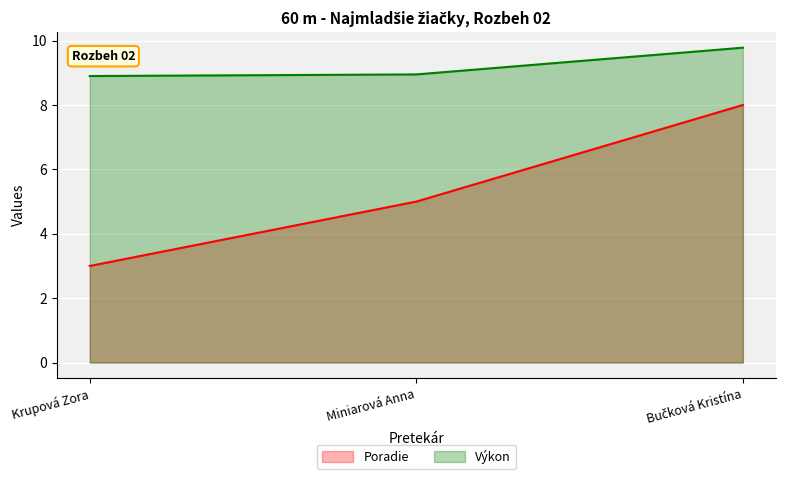

Reading right to left, what are all the values shown in this chart?

Poradie: Bučková Kristína=8.0	Miniarová Anna=5.0	Krupová Zora=3.0
Výkon: Bučková Kristína=9.8	Miniarová Anna=8.9	Krupová Zora=8.9